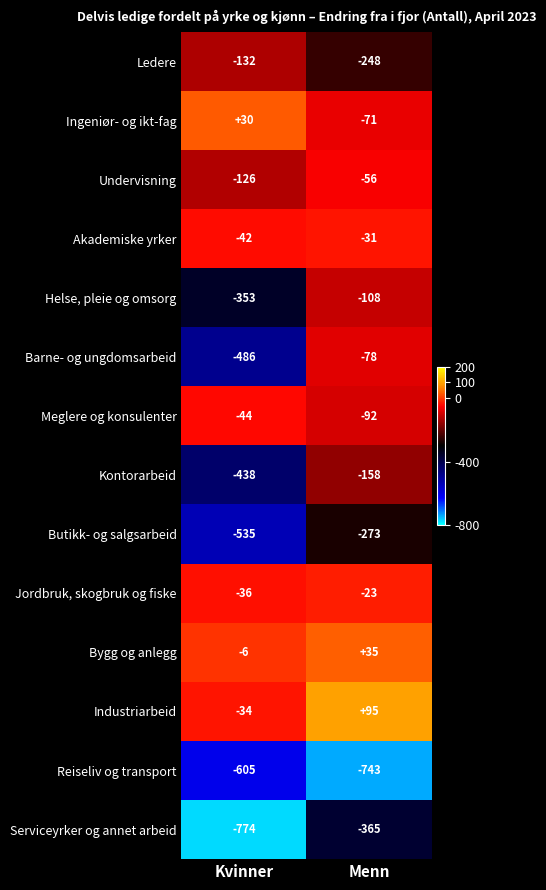

Reading right to left, what are all the values shown in this chart?

Ledere: Menn=-248	Kvinner=-132
Ingeniør- og ikt-fag: Menn=-71	Kvinner=30
Undervisning: Menn=-56	Kvinner=-126
Akademiske yrker: Menn=-31	Kvinner=-42
Helse, pleie og omsorg: Menn=-108	Kvinner=-353
Barne- og ungdomsarbeid: Menn=-78	Kvinner=-486
Meglere og konsulenter: Menn=-92	Kvinner=-44
Kontorarbeid: Menn=-158	Kvinner=-438
Butikk- og salgsarbeid: Menn=-273	Kvinner=-535
Jordbruk, skogbruk og fiske: Menn=-23	Kvinner=-36
Bygg og anlegg: Menn=35	Kvinner=-6
Industriarbeid: Menn=95	Kvinner=-34
Reiseliv og transport: Menn=-743	Kvinner=-605
Serviceyrker og annet arbeid: Menn=-365	Kvinner=-774